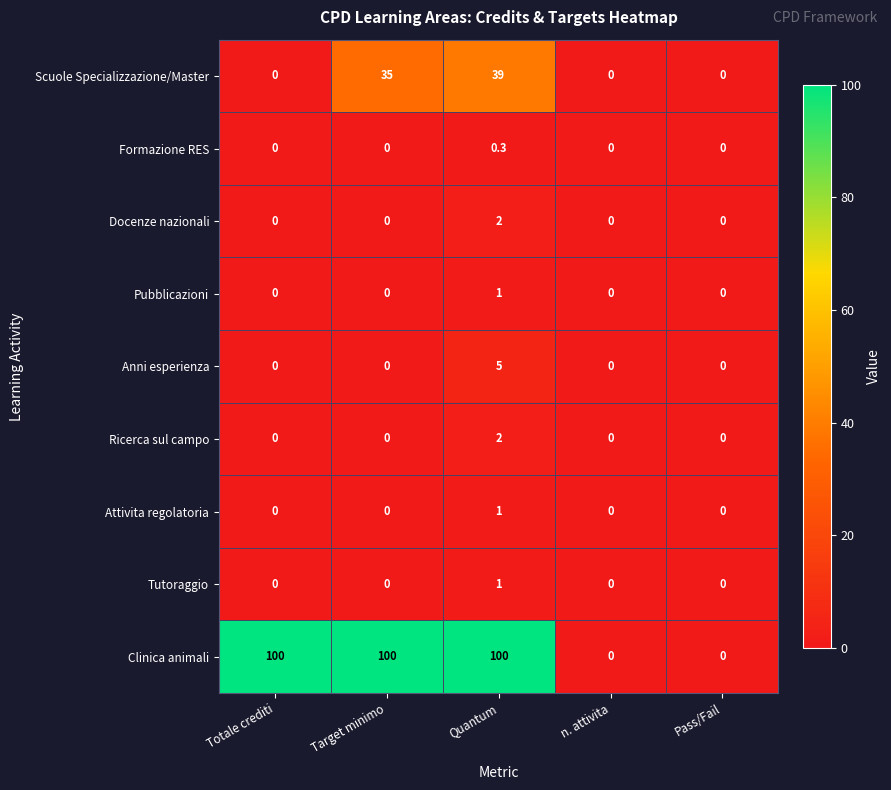

Is it true that Scuole Specializzazione/Master equals 35.0 at Target minimo?

True